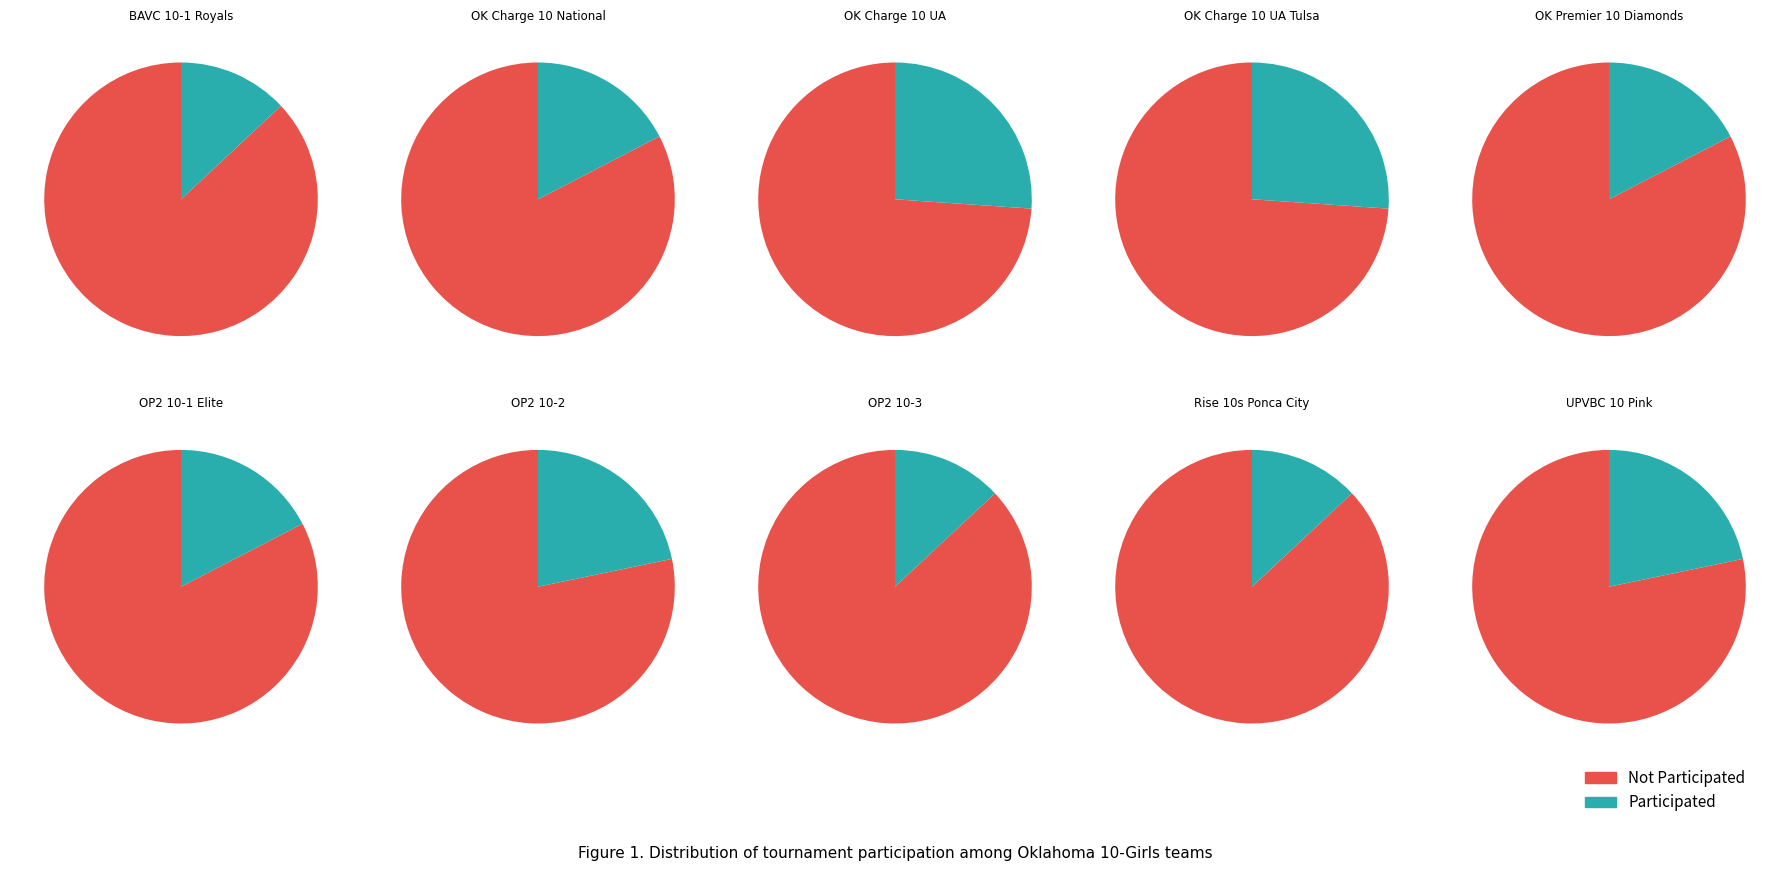

Does 5 account for over 50% of the chart?

No